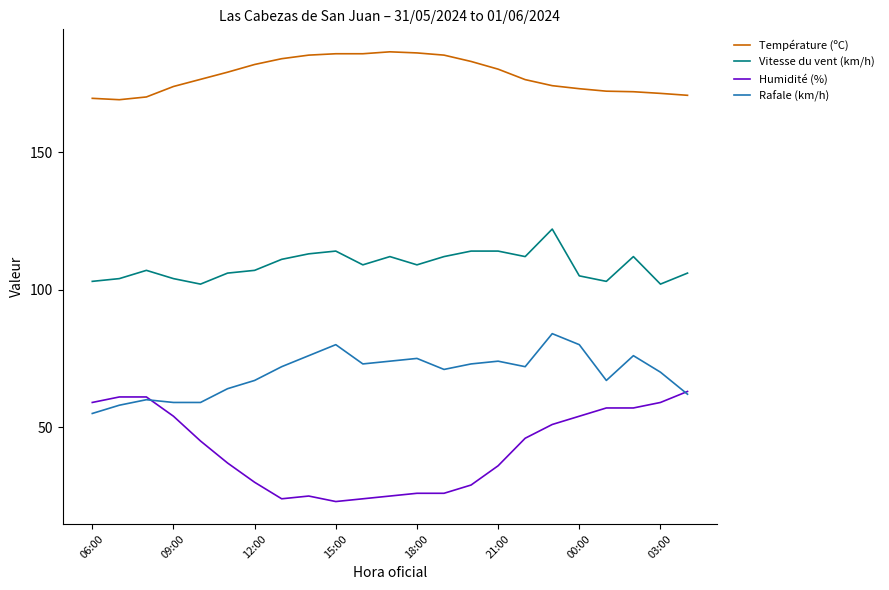

What is the maximum value shown in the chart?

186.4